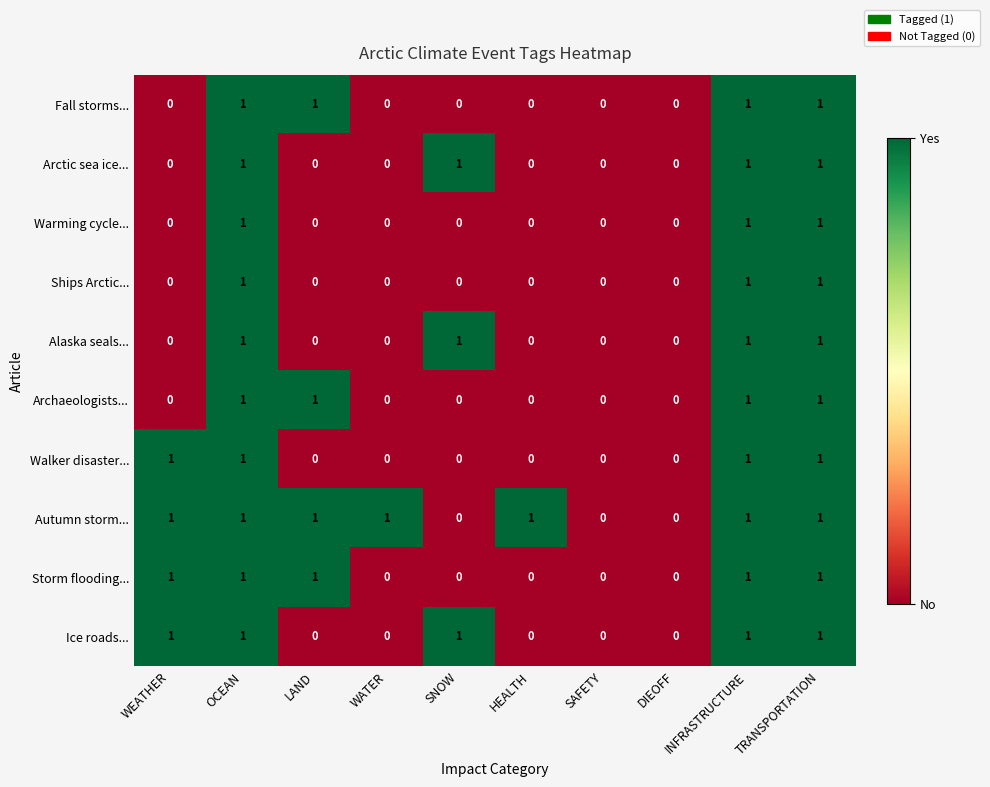

What is the total value across all series at SNOW?

3